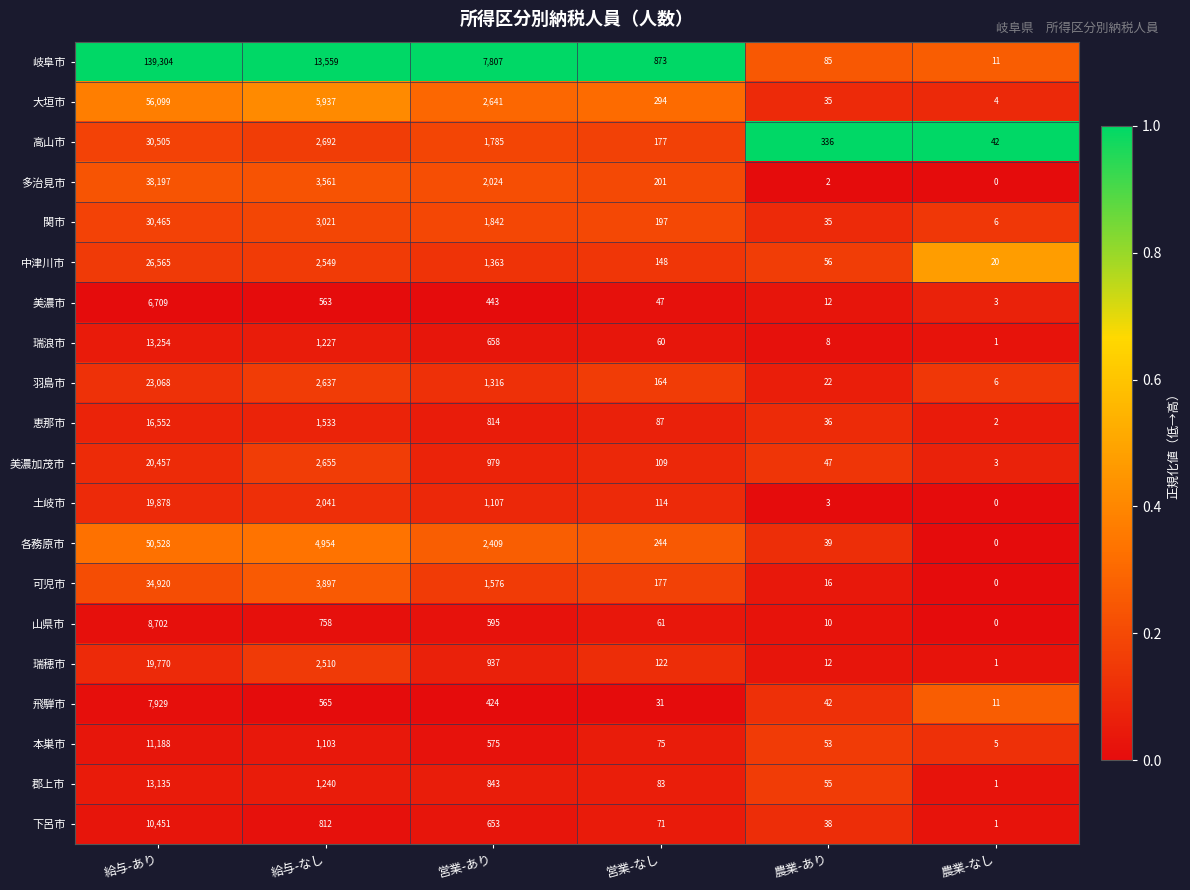

How many data points does each series have?

6